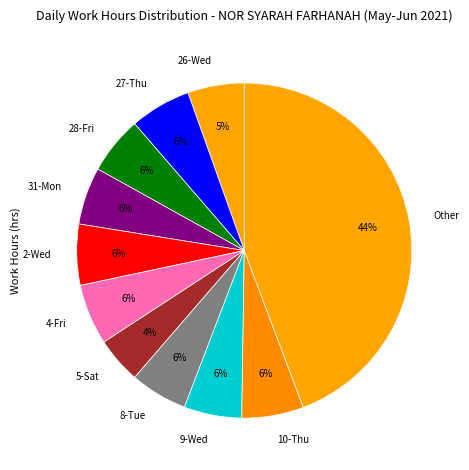

Do 4-Fri and 28-Fri together represent more than half of the pie?

No